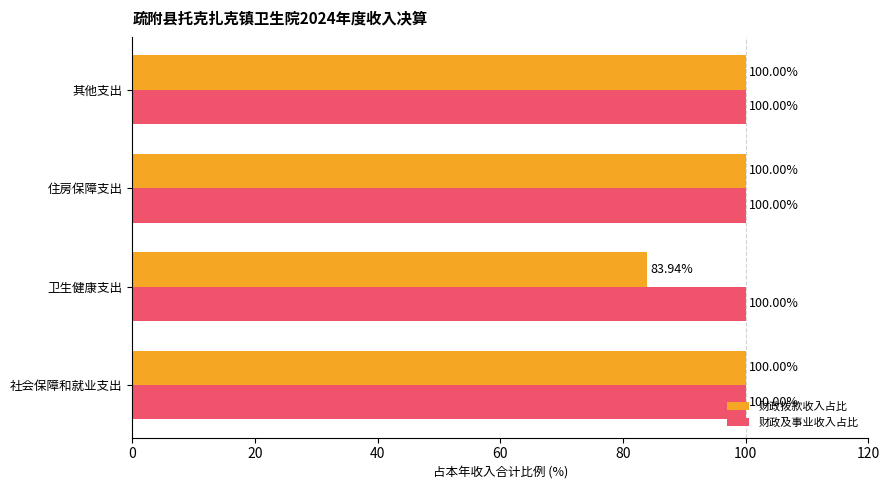

What is the average value of the 财政拨款收入占比 series?

96.0